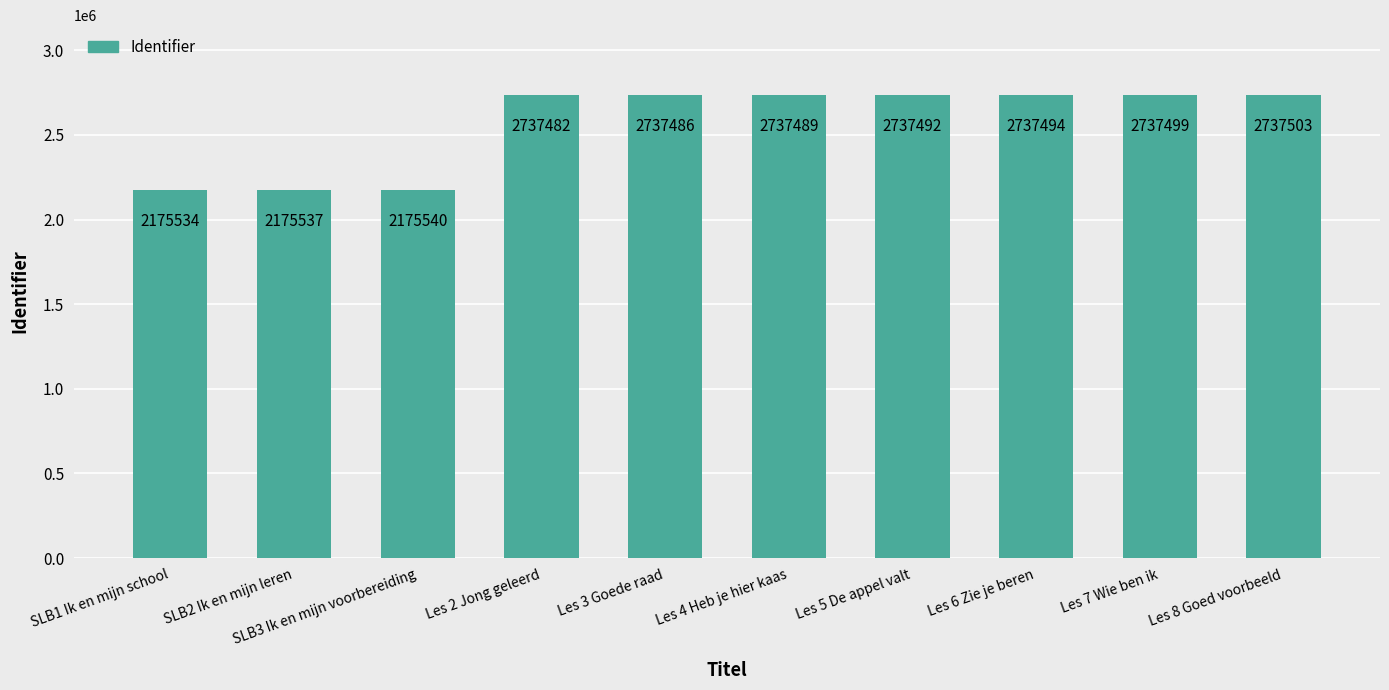

What is the difference between the maximum and minimum values?

561969